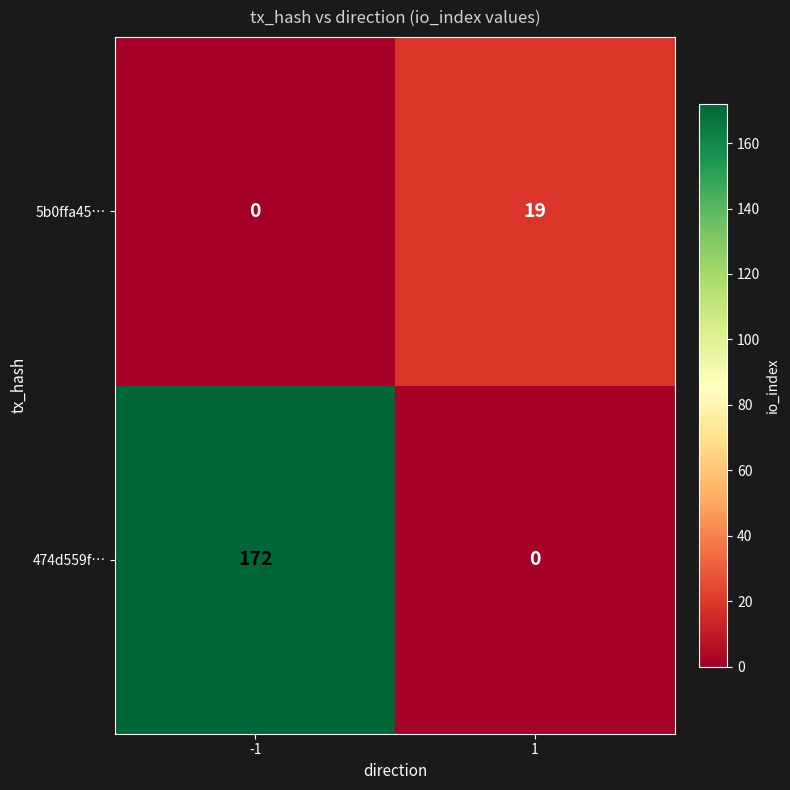

Reading right to left, list all the values displayed in this chart.

5b0ffa45…: 19	0
474d559f…: 0	172